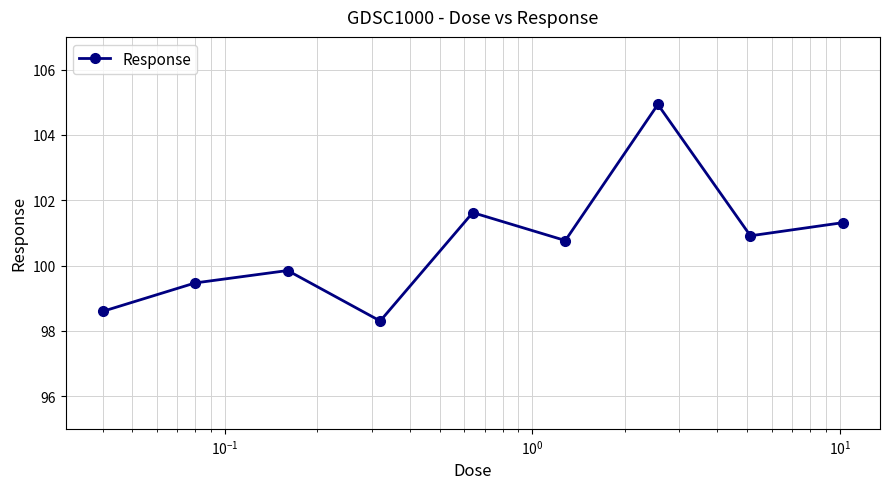

What is the greatest value displayed?

104.9